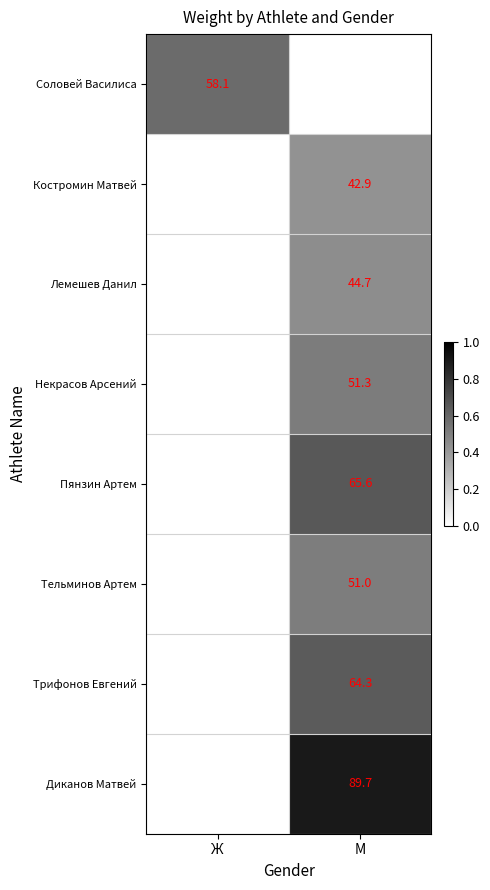

The Соловей Василиса series shows 83.4 at Ж. True or false?

False